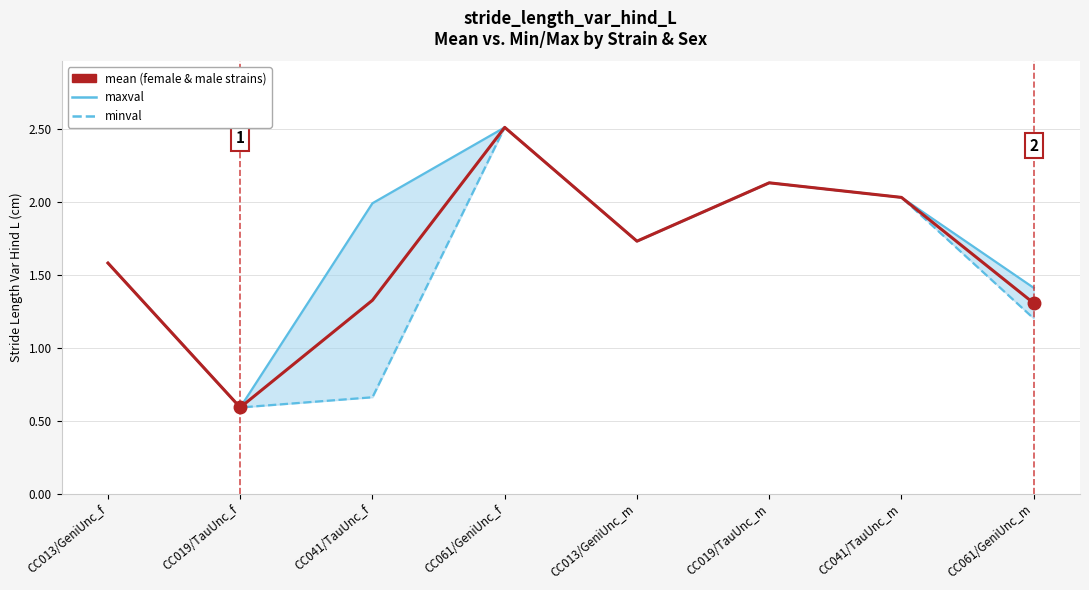

True or false: minval has a value of 2.1 at CC019/TauUnc_m.

True